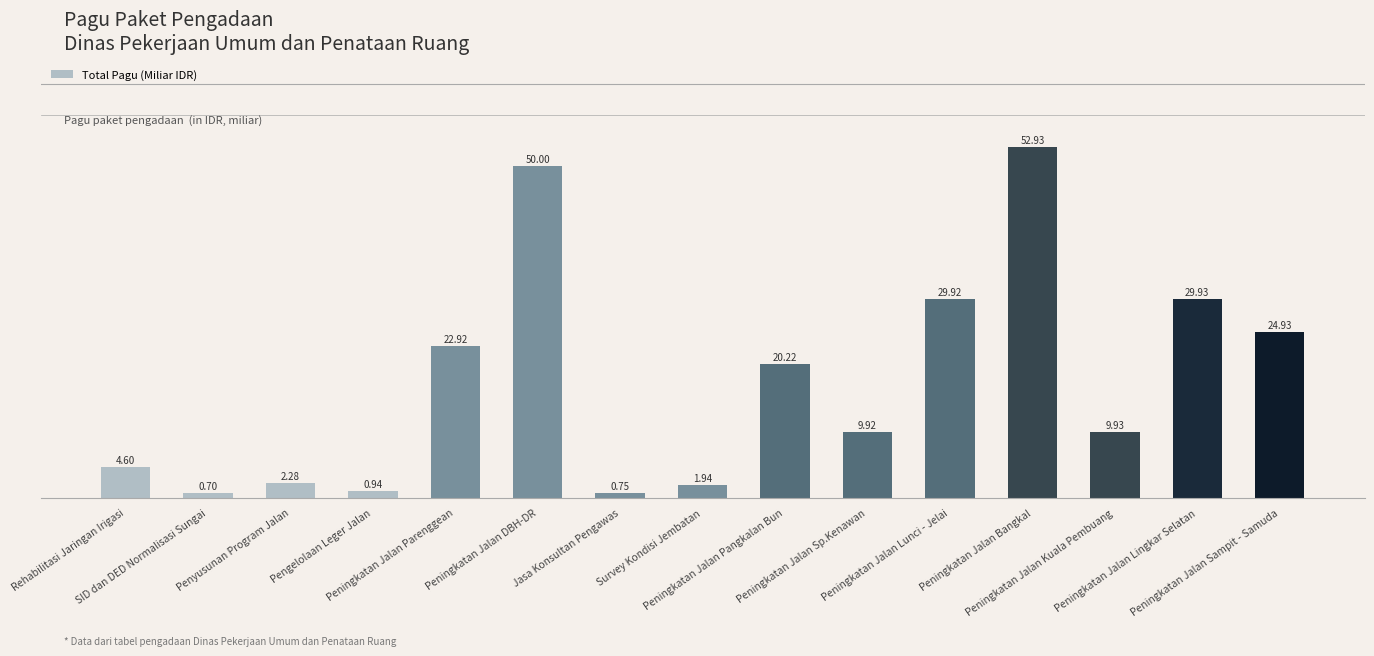

Read the value at SID dan DED Normalisasi Sungai.

0.7